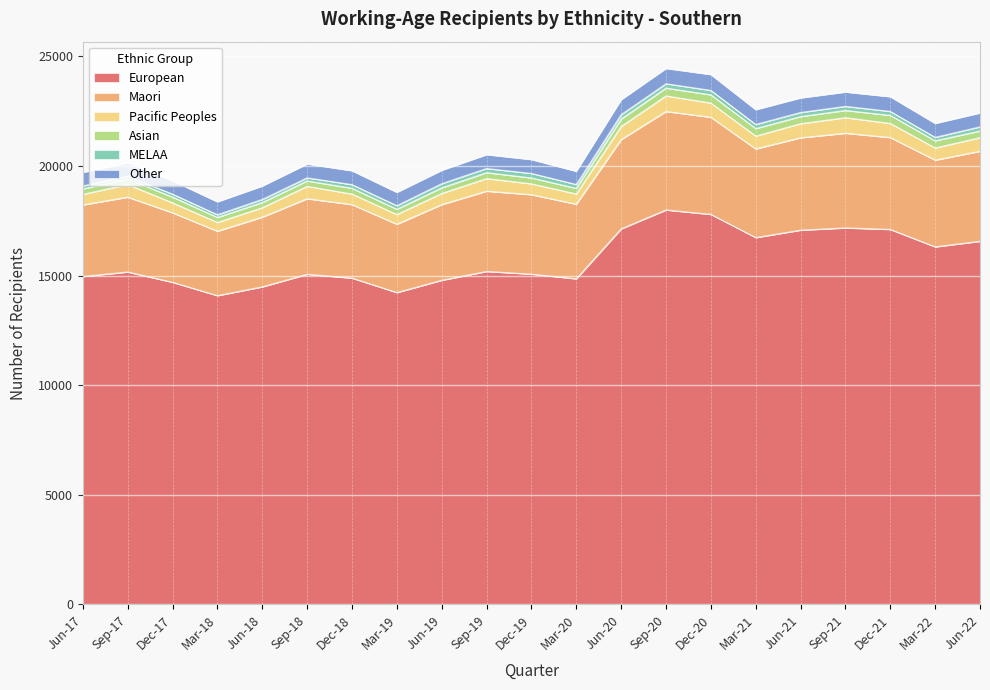

Which series has the largest total across all categories?

European